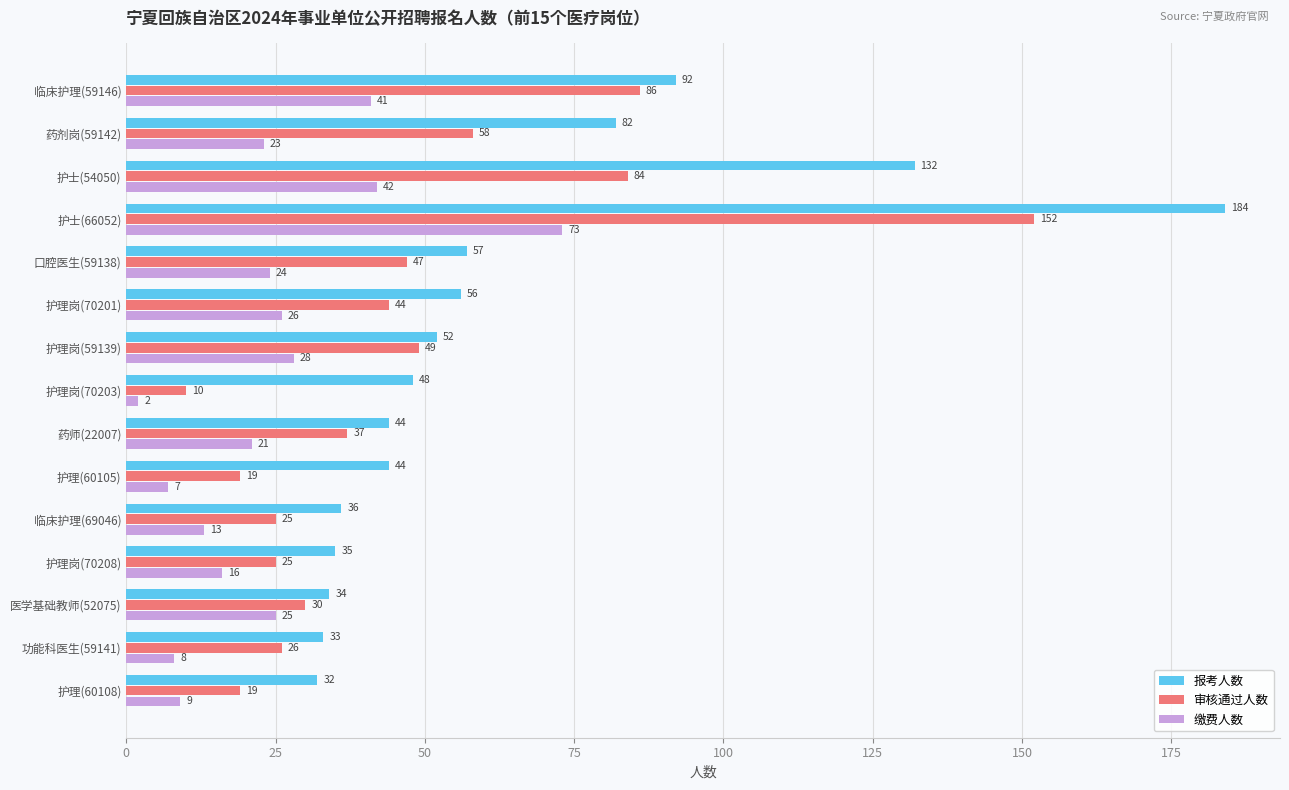

At which label is 报考人数 closest to 108?

临床护理(59146)